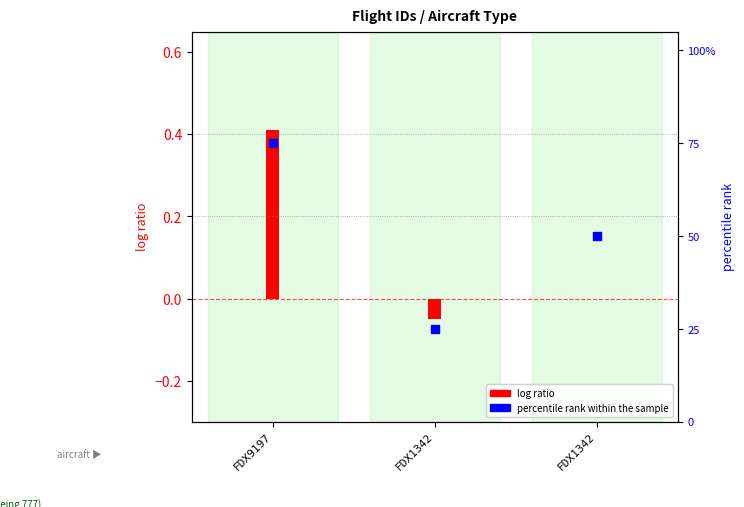

Which has a higher value, FDX1342 or FDX1342?

FDX1342